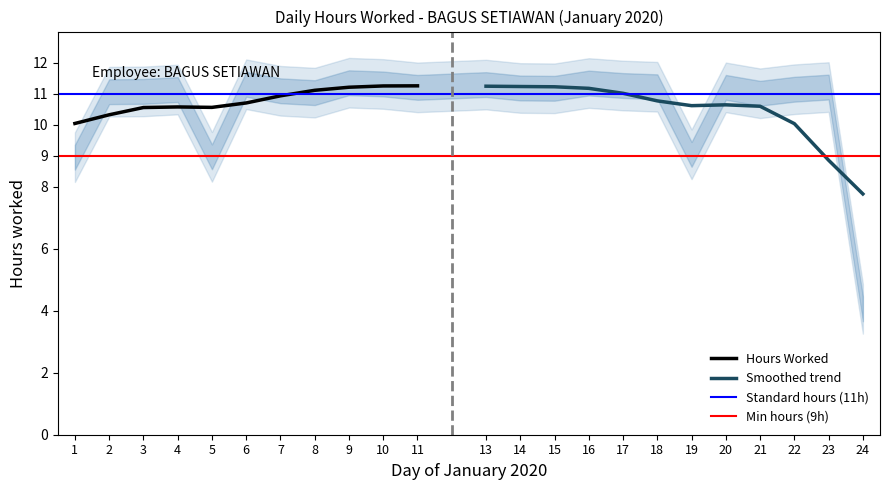

Is it true that Hours Worked equals 10.9 at 7?

True